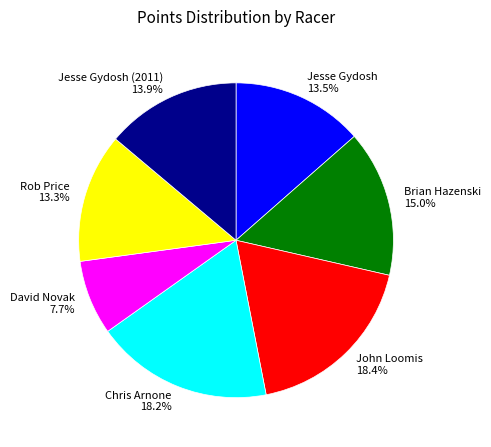

Which has a higher value, Jesse Gydosh (2011) 13.9% or John Loomis 18.4%?

John Loomis 18.4%